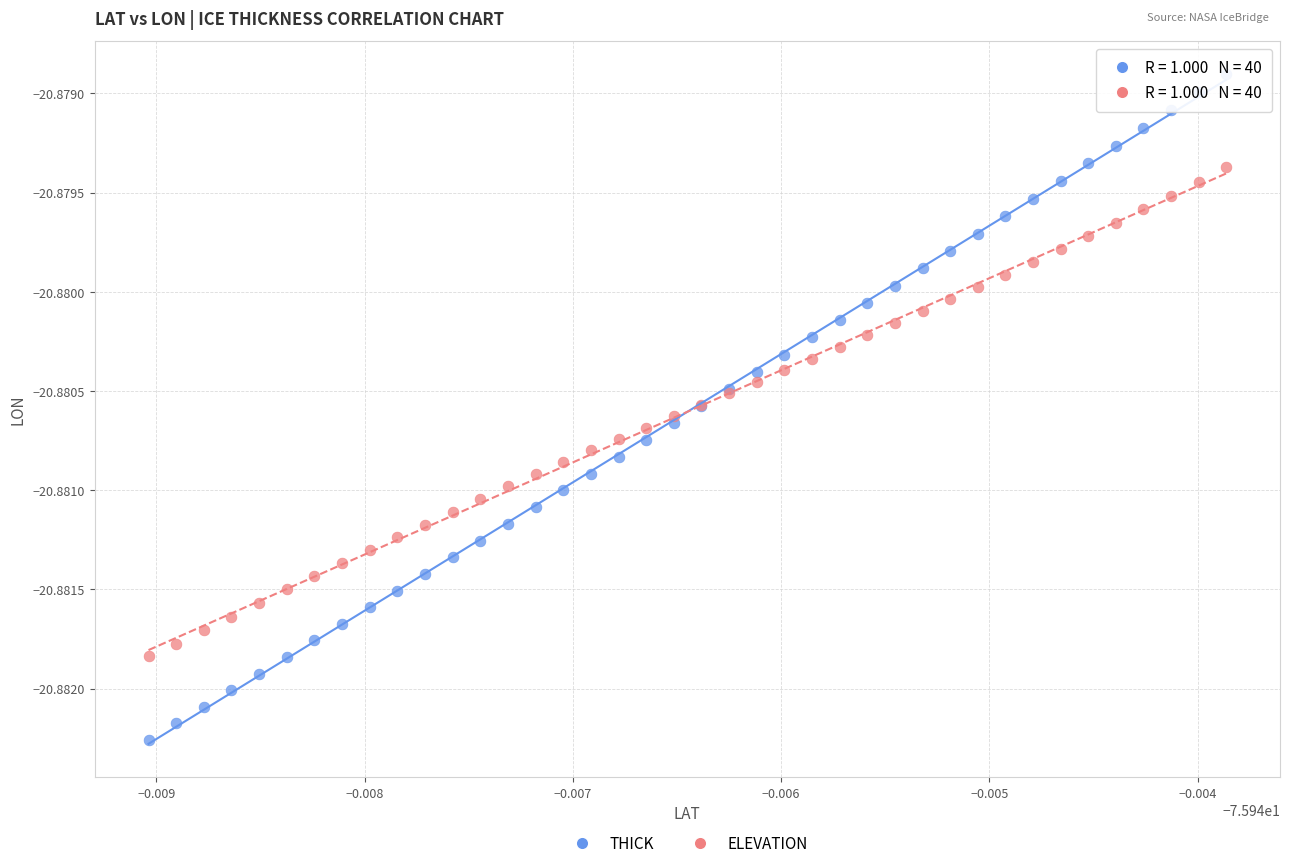

Which series has the largest Y range (max minus min)?

THICK